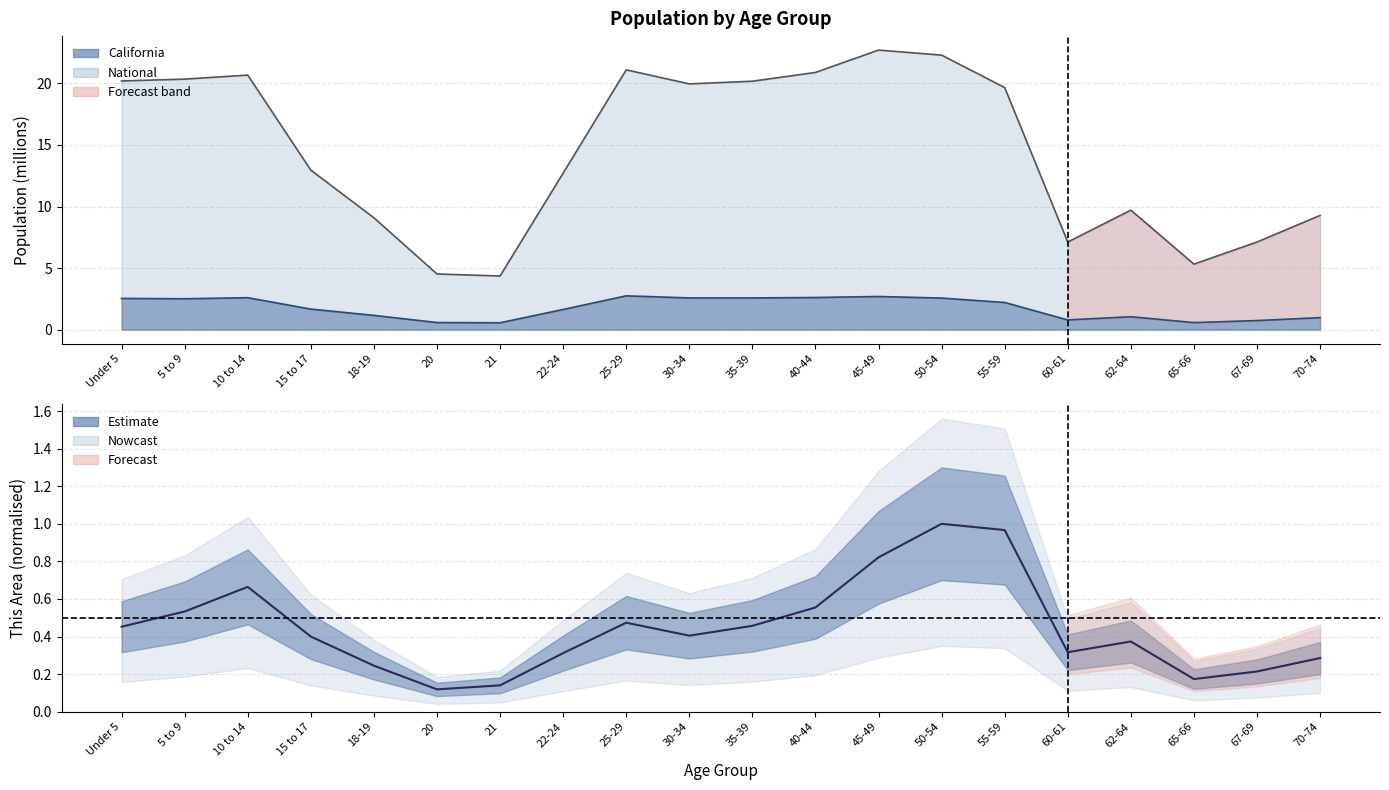

Which label corresponds to the smallest value in the chart?

20